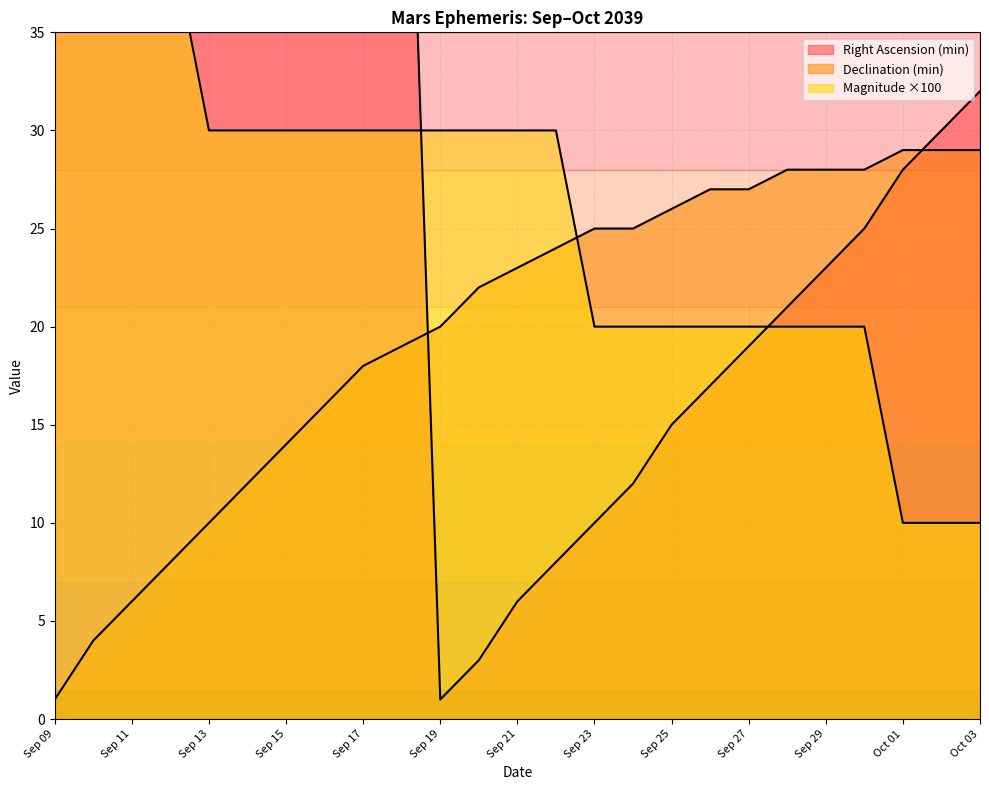

Is it true that Right Ascension (min) equals 97 at Sep 17?

False